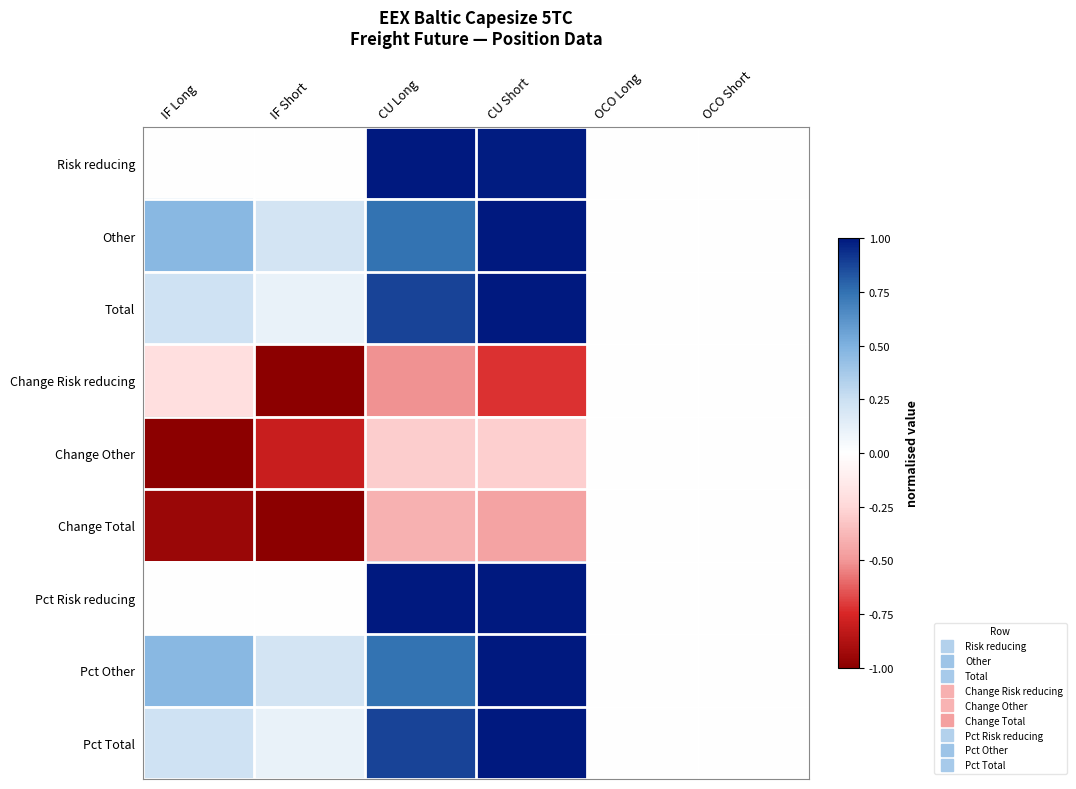

Which series changed the most between IF Short and OCO Short?

Change Risk reducing